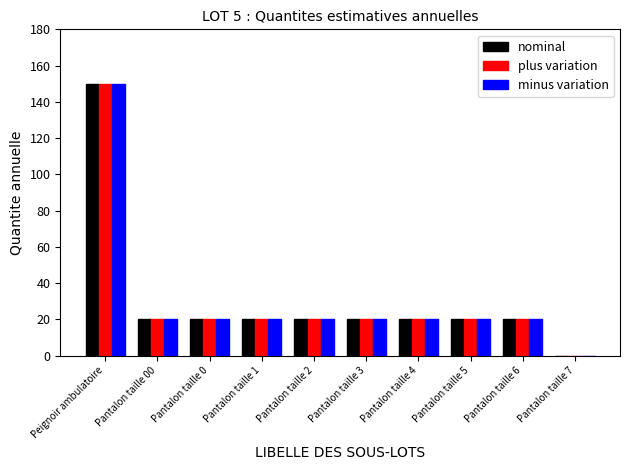

At which label does minus variation reach its peak?

Peignoir ambulatoire